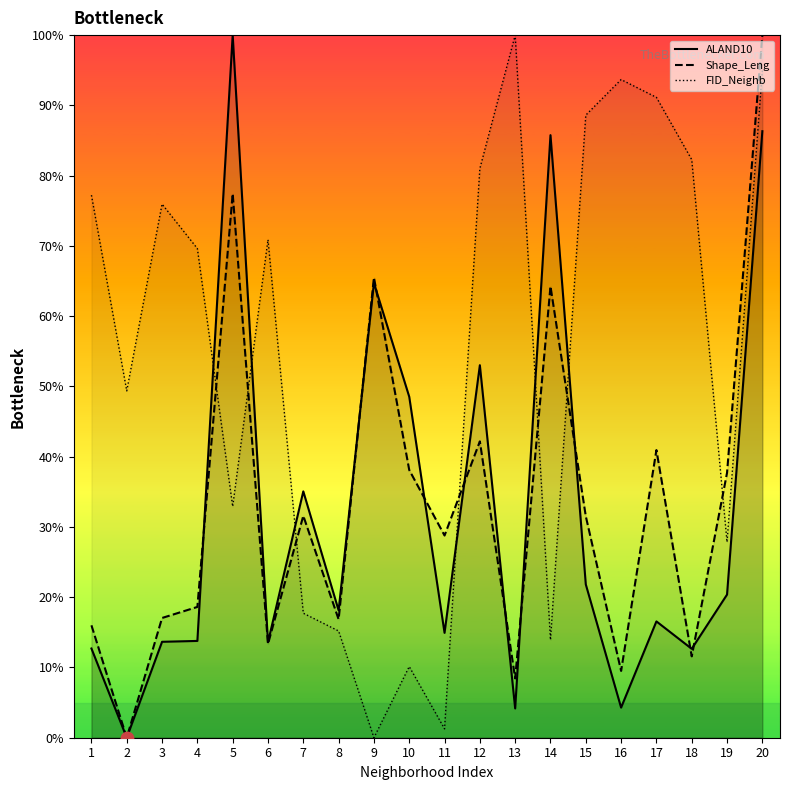

Which series reaches the minimum Y coordinate?

ALAND10